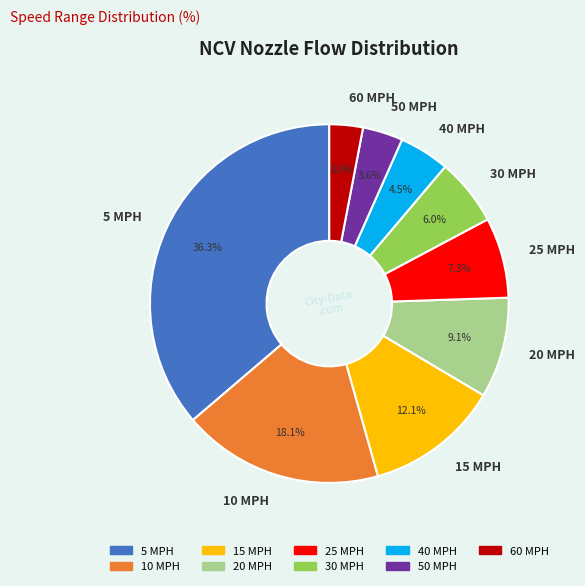

Is it true that 25 MPH is 13% of the pie?

False